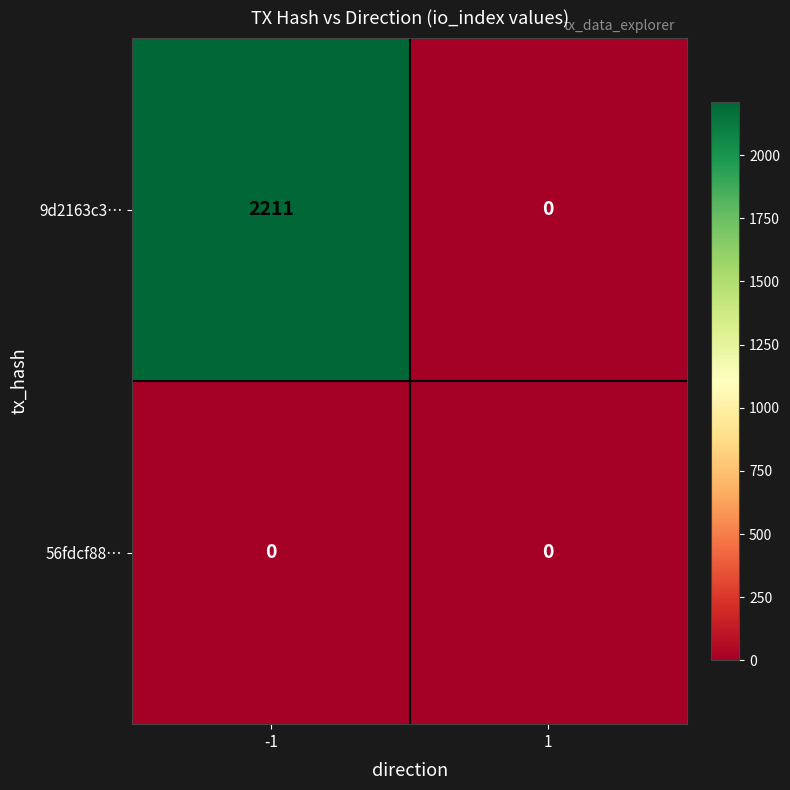

What is the maximum value shown in the chart?

2211